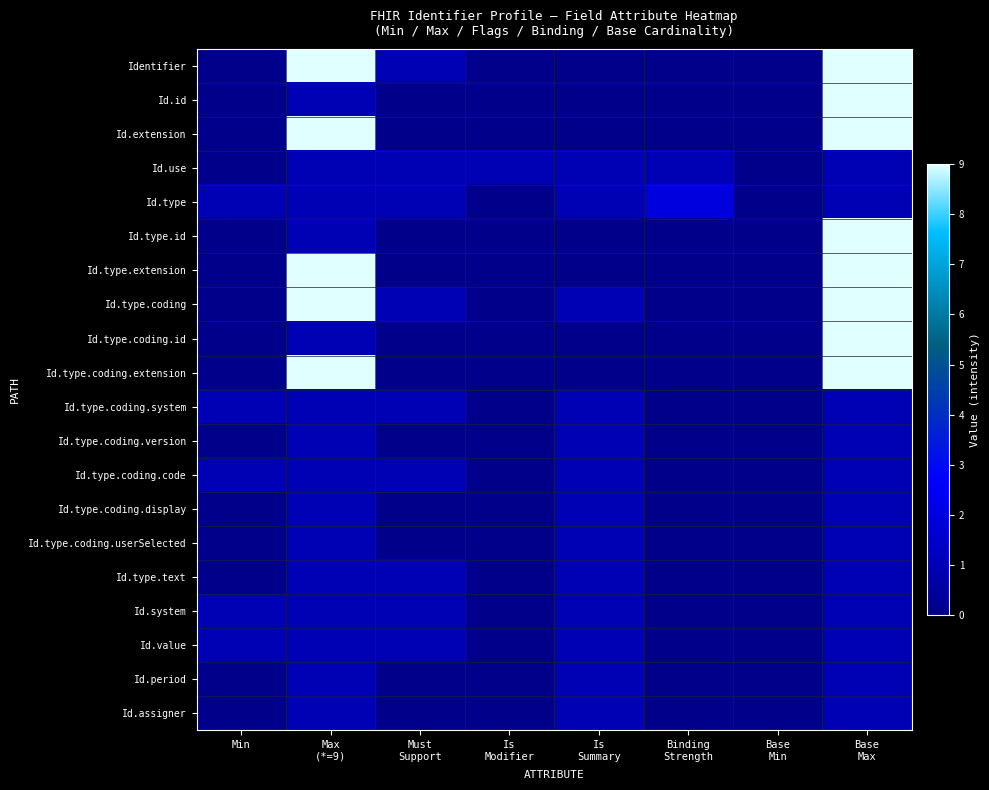

What is the total value across all series at Must
Support?

9